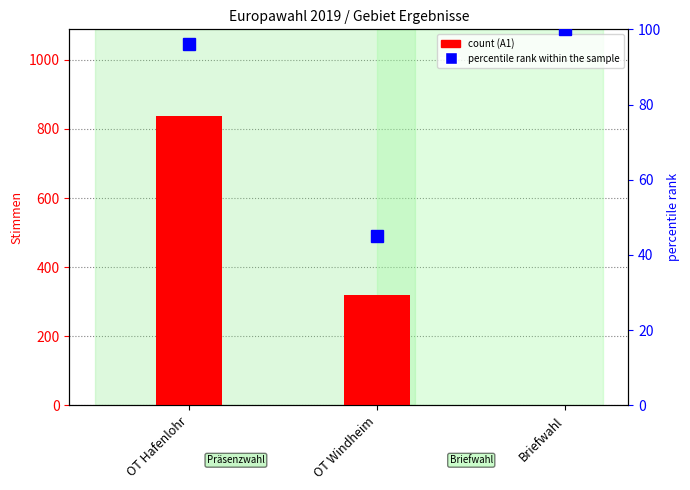

The percentile rank within the sample series shows 64.0 at OT Windheim. True or false?

False